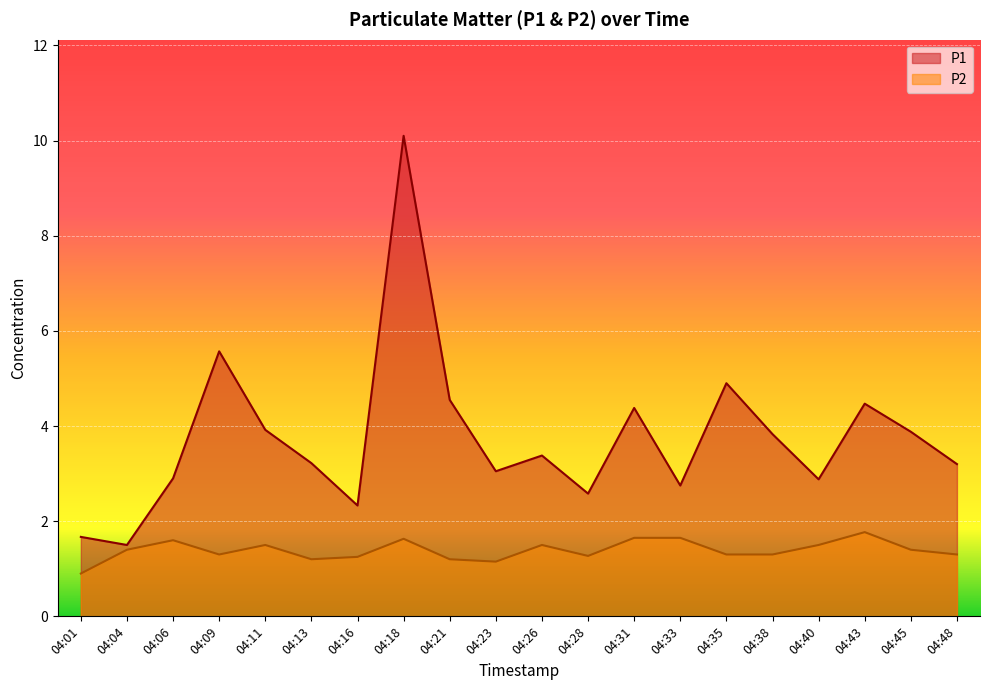

What is the difference between the second highest and second lowest values in the P1 series?

3.9